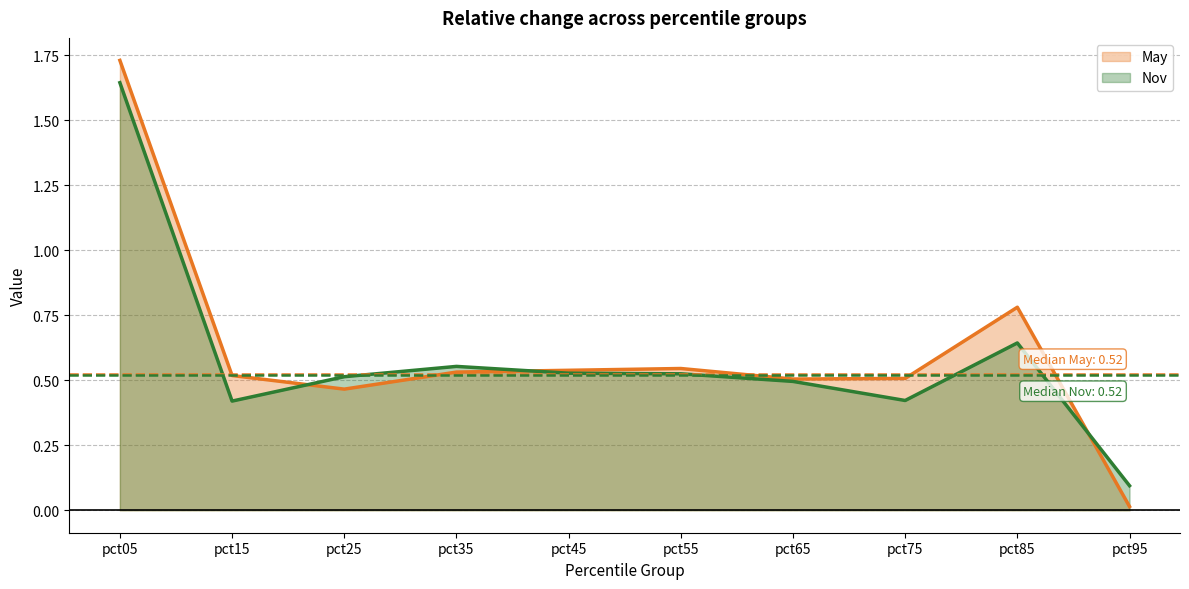

Which series ends up on top after the final intersection of May and Nov?

Nov